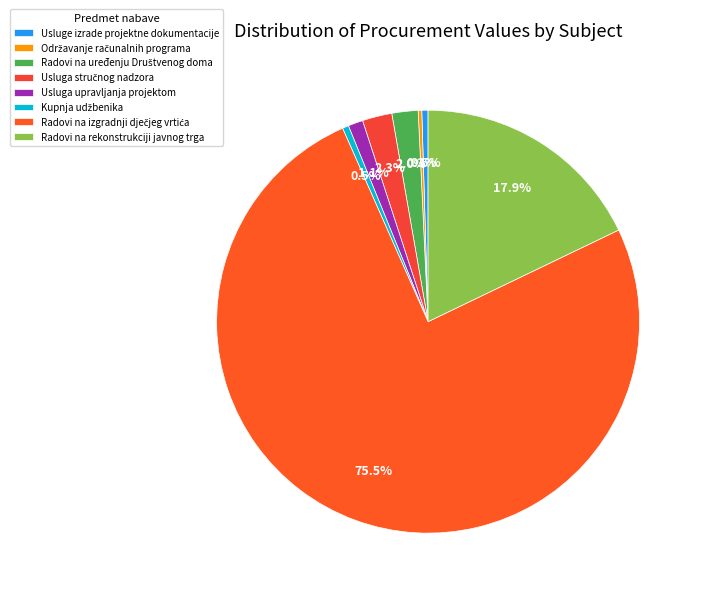

Between Kupnja udžbenika and Usluga upravljanja projektom, which is larger?

Usluga upravljanja projektom